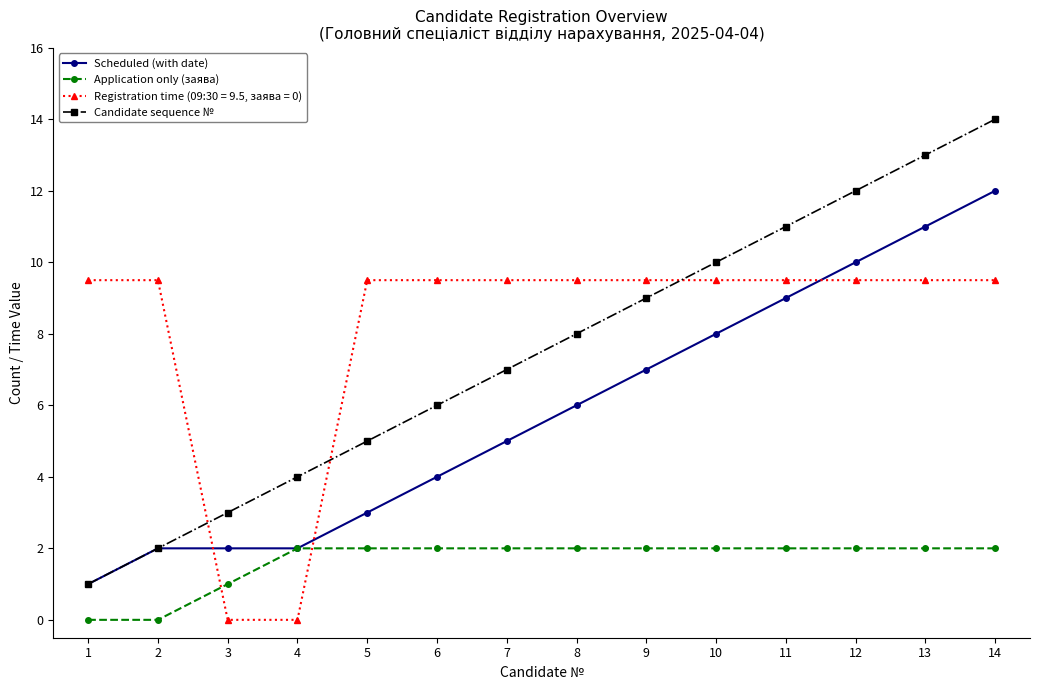

What is the difference between the maximum and minimum values in the Application only (заява) series?

2.0